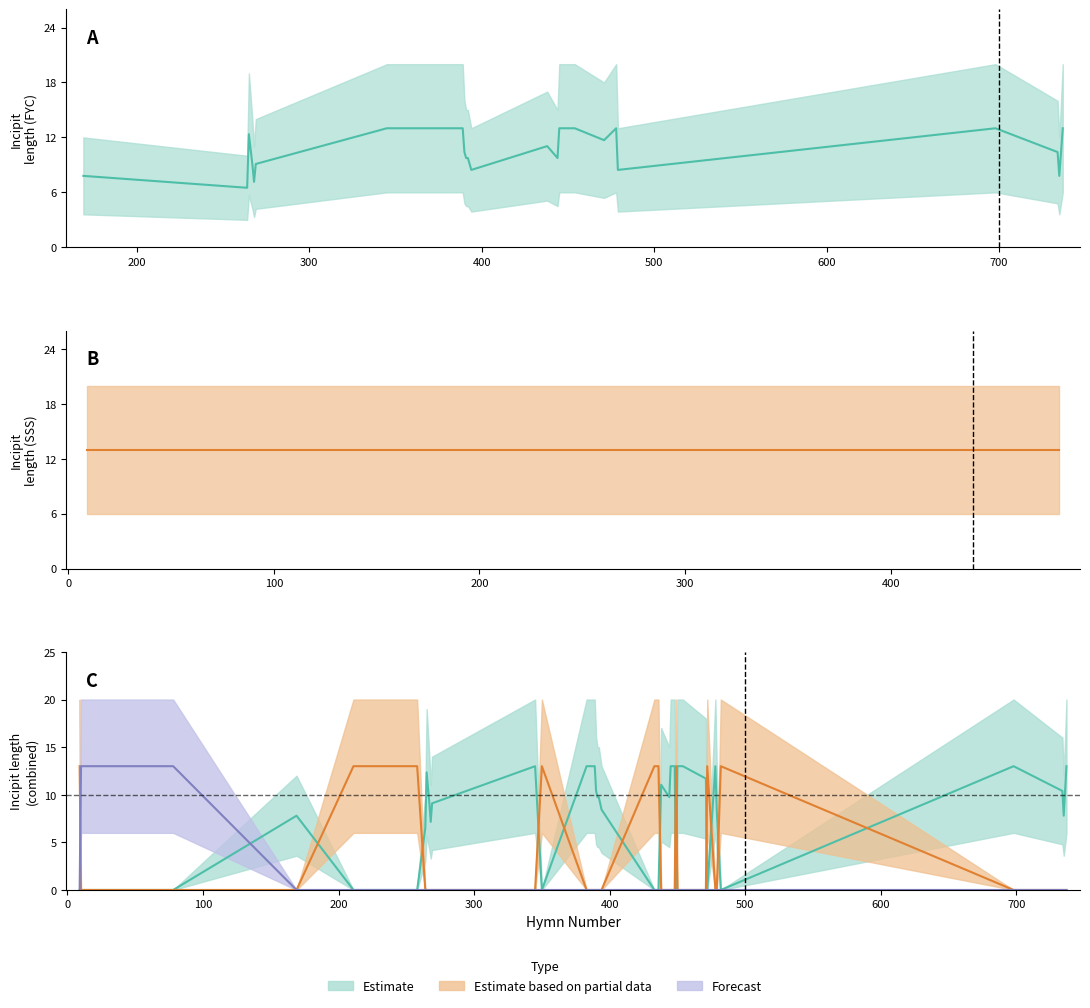

Reading right to left, what are all the values shown in this chart?

Estimate (mid): 13.0	7.8	10.4	13.0	0.0	8.5	13.0	0.0	11.7	13.0	13.0	0.0	13.0	13.0	9.8	11.1	0.0	0.0	8.5	9.8	9.8	10.4	13.0	13.0	13.0	13.0	13.0	0.0	13.0	9.1	7.2	9.1	12.3	6.5	0.0	0.0	7.8	0.0	0.0	0.0
Estimate based on partial data (mid): 0.0	0.0	0.0	0.0	13.0	0.0	0.0	13.0	0.0	0.0	0.0	13.0	0.0	0.0	0.0	0.0	13.0	13.0	0.0	0.0	0.0	0.0	0.0	0.0	0.0	0.0	0.0	13.0	0.0	0.0	0.0	0.0	0.0	0.0	13.0	13.0	0.0	0.0	0.0	13.0
Forecast (mid): 0.0	0.0	0.0	0.0	0.0	0.0	0.0	0.0	0.0	0.0	0.0	0.0	0.0	0.0	0.0	0.0	0.0	0.0	0.0	0.0	0.0	0.0	0.0	0.0	0.0	0.0	0.0	0.0	0.0	0.0	0.0	0.0	0.0	0.0	0.0	0.0	0.0	13.0	13.0	0.0